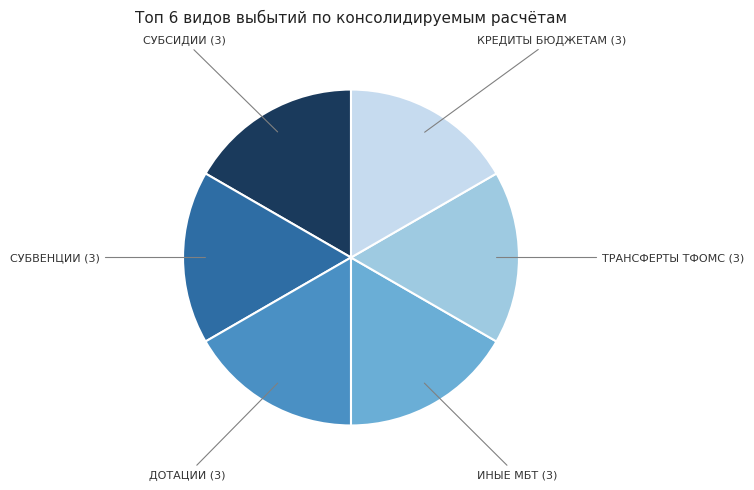

Is there a majority slice in this chart?

No